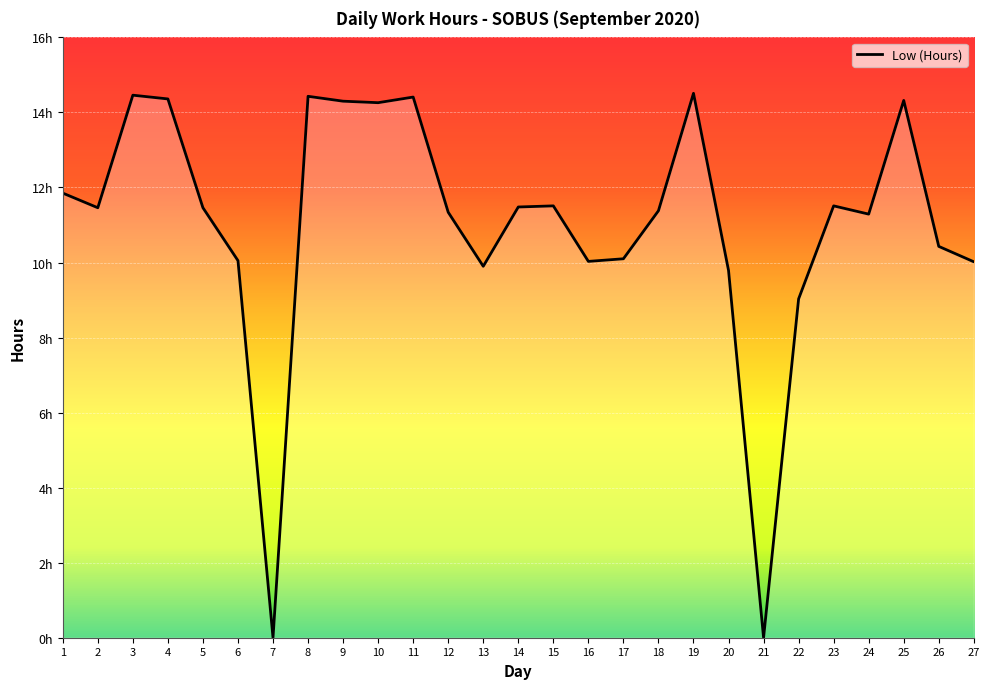

What is the difference between the values at 5 and 27?

1.4